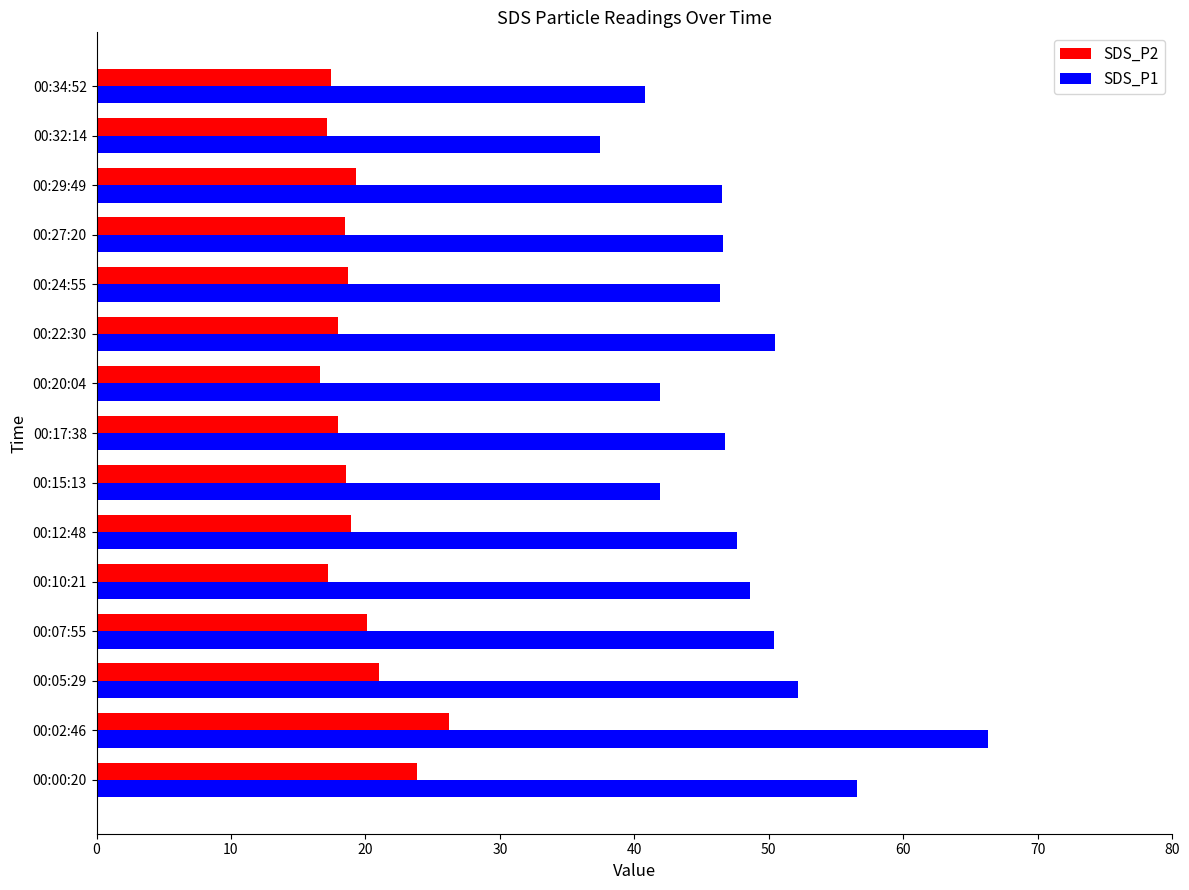

List the series in order of their overall mean, lowest first.

SDS_P2, SDS_P1